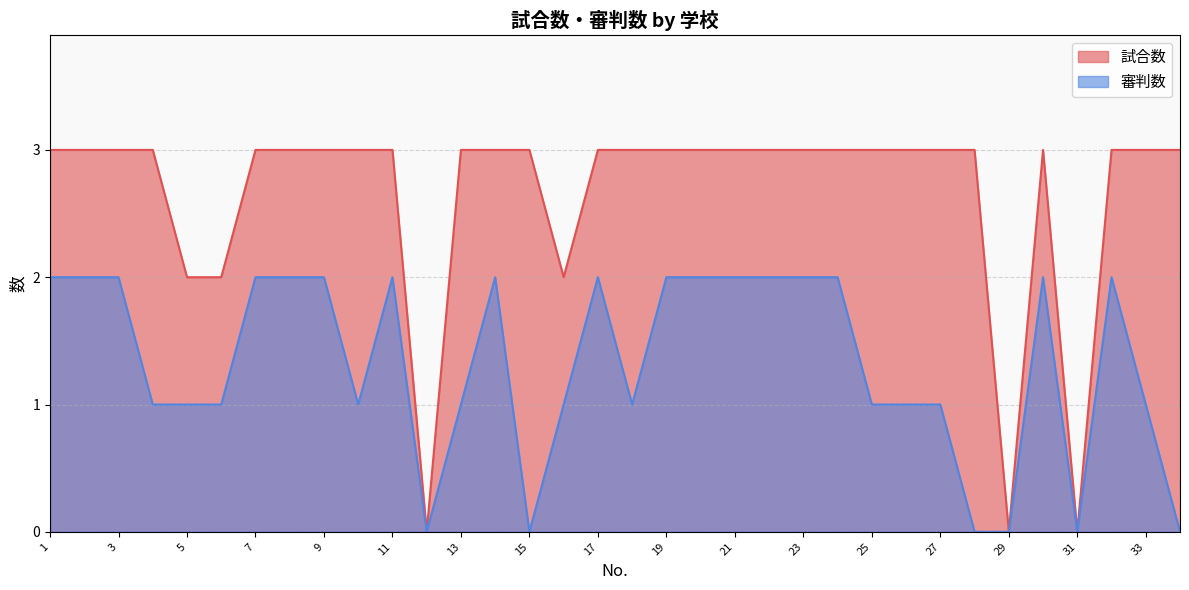

Count the 試合数 values in the range 3 to 4.

28